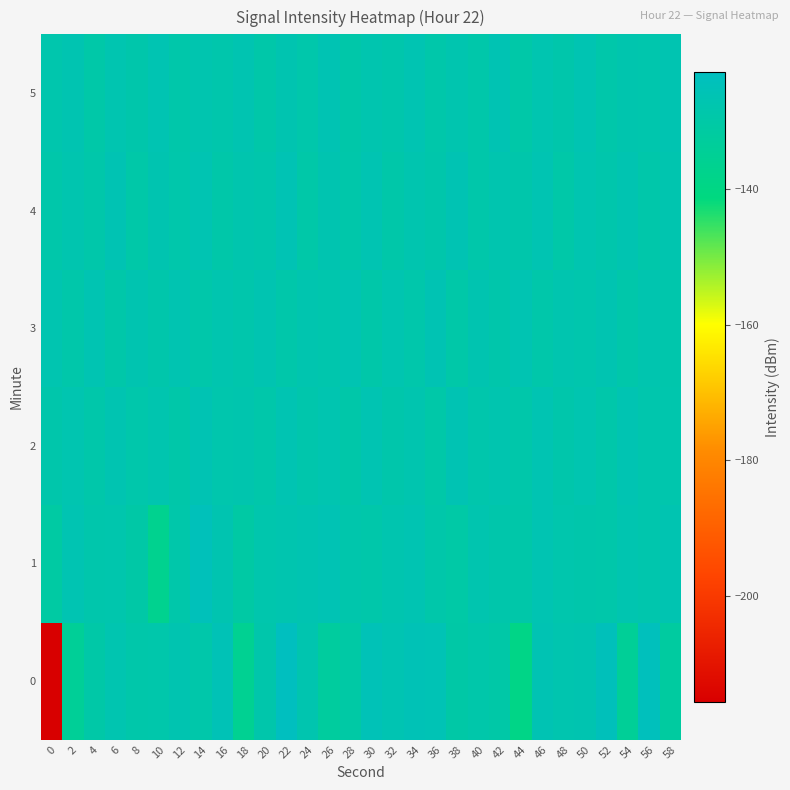

Reading left to right, what are all the values shown in this chart?

0: 0=-215.6	2=-134.5	4=-129.8	6=-127.2	8=-128.9	10=-128.7	12=-127.1	14=-128.9	16=-125.4	18=-136.0	20=-128.5	22=-122.8	24=-127.6	26=-132.6	28=-130.3	30=-125.2	32=-126.8	34=-125.4	36=-125.8	38=-129.9	40=-129.0	42=-129.8	44=-139.2	46=-126.4	48=-127.7	50=-127.0	52=-124.2	54=-134.6	56=-123.9	58=-132.0
1: 0=-131.0	2=-126.7	4=-128.3	6=-128.0	8=-129.9	10=-136.8	12=-129.0	14=-124.4	16=-127.1	18=-130.7	20=-128.0	22=-127.5	24=-126.8	26=-125.9	28=-128.3	30=-129.1	32=-127.7	34=-126.5	36=-128.9	38=-130.2	40=-127.4	42=-128.6	44=-129.3	46=-126.7	48=-127.9	50=-128.5	52=-129.0	54=-127.2	56=-128.1	58=-126.9
2: 0=-128.5	2=-127.3	4=-129.1	6=-126.8	8=-128.7	10=-127.5	12=-129.3	14=-126.4	16=-128.2	18=-127.8	20=-129.0	22=-126.6	24=-128.4	26=-127.2	28=-129.2	30=-126.5	32=-128.6	34=-127.4	36=-129.4	38=-126.3	40=-128.3	42=-127.7	44=-129.1	46=-126.7	48=-128.5	50=-127.3	52=-129.0	54=-126.6	56=-128.2	58=-127.9
3: 0=-127.2	2=-128.8	4=-126.5	6=-129.3	8=-127.0	10=-128.6	12=-126.8	14=-129.1	16=-127.4	18=-128.3	20=-126.9	22=-129.0	24=-127.6	26=-128.1	28=-126.7	30=-129.2	32=-127.3	34=-128.7	36=-126.4	38=-129.4	40=-127.1	42=-128.5	44=-126.6	46=-129.0	48=-127.7	50=-128.2	52=-126.8	54=-129.1	56=-127.5	58=-128.4
4: 0=-129.0	2=-127.6	4=-128.9	6=-126.3	8=-129.5	10=-127.1	12=-128.7	14=-126.6	16=-129.2	18=-127.8	20=-128.4	22=-126.2	24=-129.6	26=-127.0	28=-128.8	30=-126.7	32=-129.3	34=-127.5	36=-128.6	38=-126.4	40=-129.1	42=-127.7	44=-128.5	46=-126.5	48=-129.4	50=-127.2	52=-128.3	54=-126.9	56=-129.0	58=-127.6
5: 0=-128.2	2=-126.9	4=-129.4	6=-127.3	8=-128.6	10=-126.5	12=-129.1	14=-127.7	16=-128.3	18=-126.8	20=-129.3	22=-127.1	24=-128.7	26=-126.4	28=-129.2	30=-127.6	32=-128.4	34=-126.7	36=-129.0	38=-127.4	40=-128.8	42=-126.3	44=-129.5	46=-127.2	48=-128.5	50=-126.6	52=-129.1	54=-127.8	56=-128.2	58=-126.9